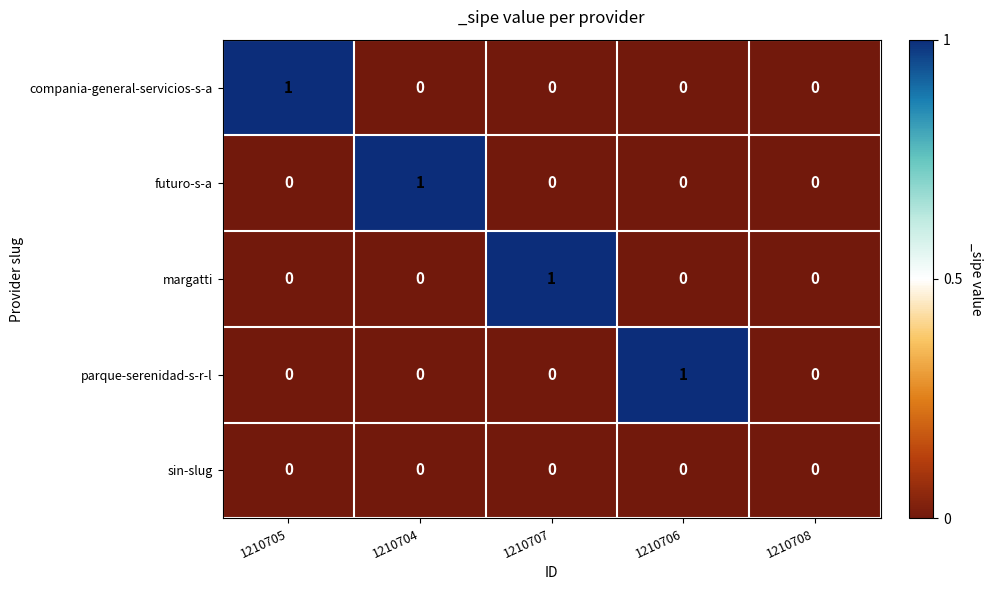

Is it true that parque-serenidad-s-r-l equals 0 at 1210708?

True